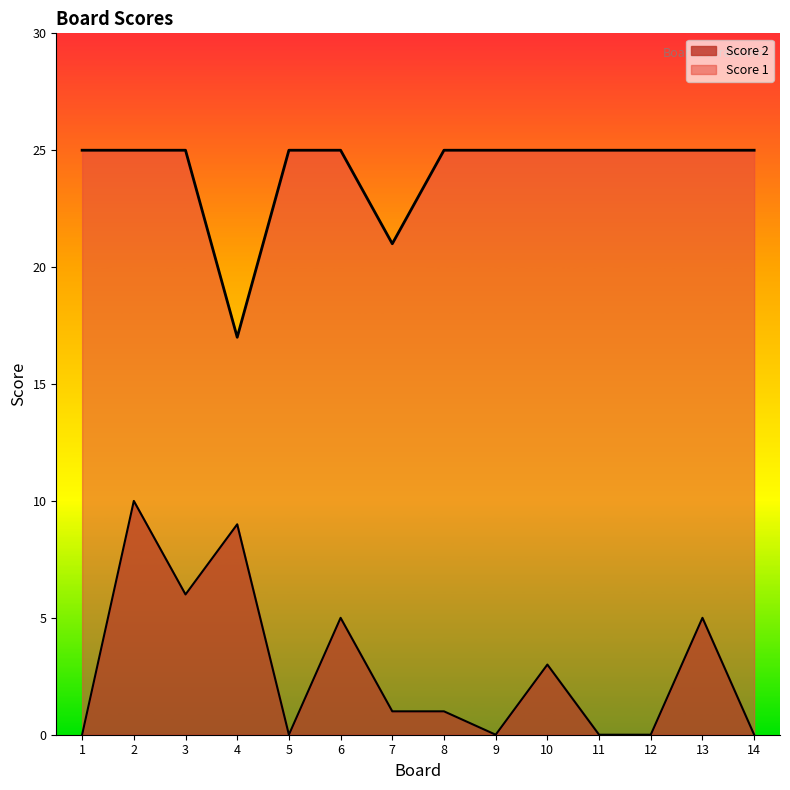

Is it true that Score 2 equals 9 at 4?

True